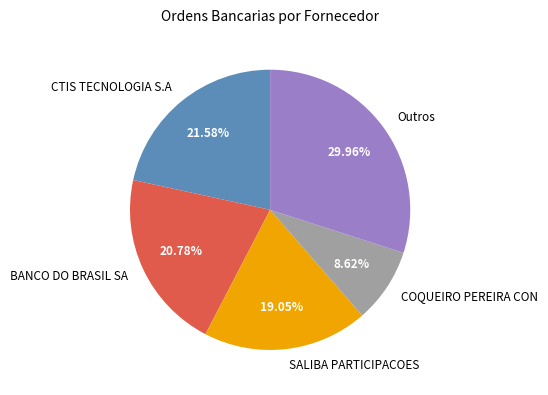

How many slices are in this pie chart?

5